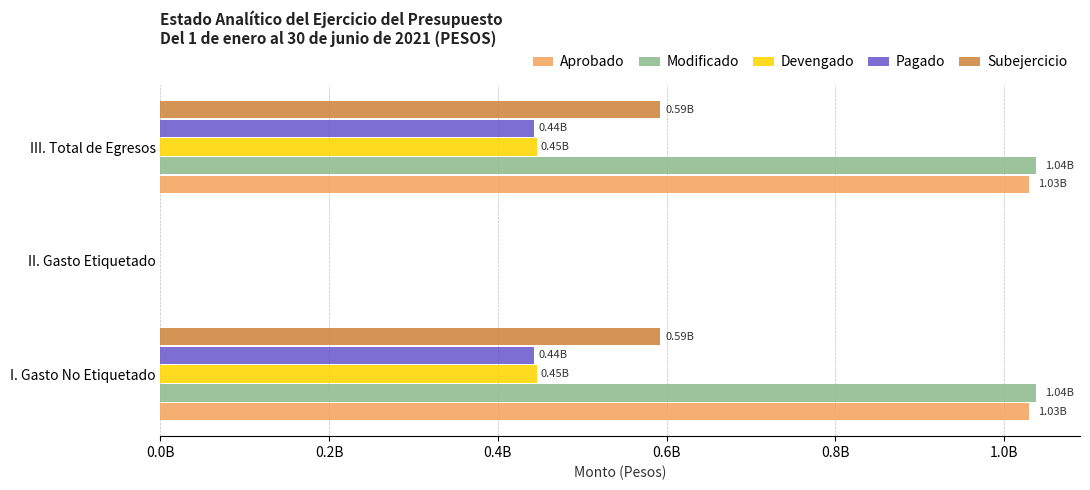

What are all the series names shown in the legend?

Aprobado, Modificado, Devengado, Pagado, Subejercicio